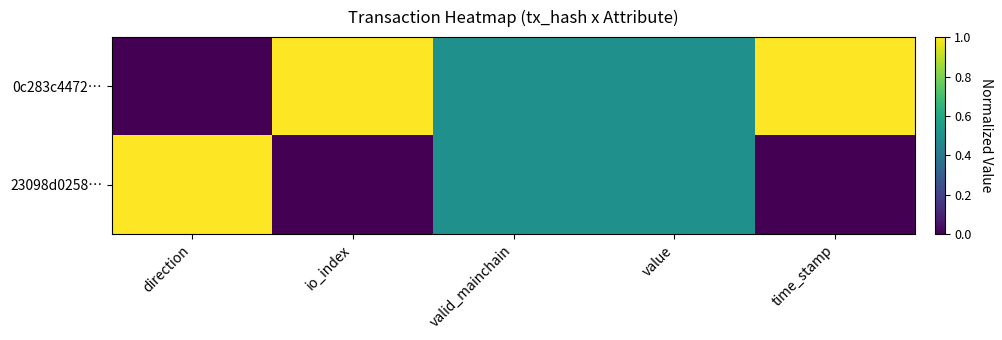

Reading left to right, extract all data points from this chart.

0c283c4472…: direction=0.0	io_index=1.0	valid_mainchain=0.5	value=0.5	time_stamp=1.0
23098d0258…: direction=1.0	io_index=0.0	valid_mainchain=0.5	value=0.5	time_stamp=0.0